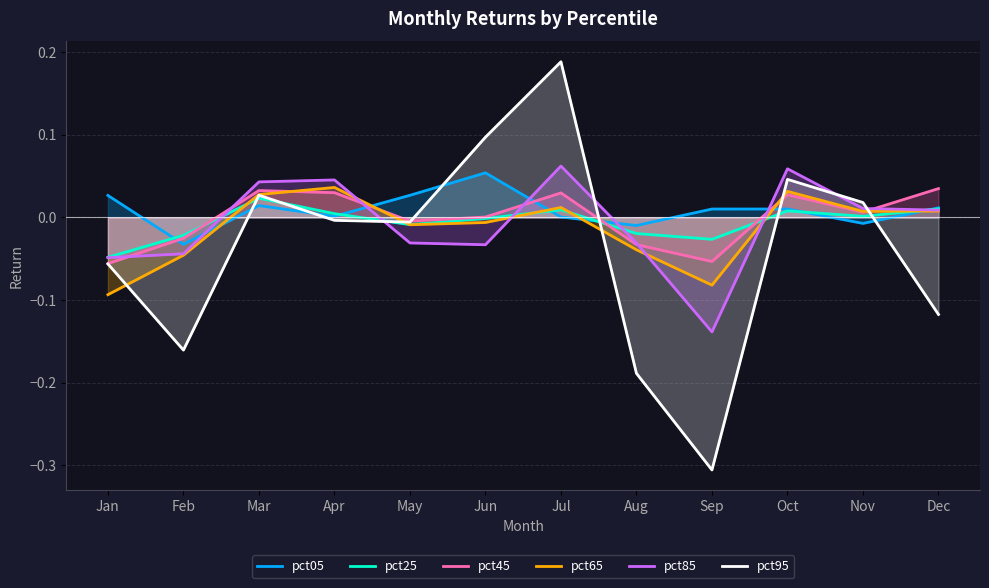

Reading left to right, list all the values displayed in this chart.

pct05: 0.0	-0.0	0.0	0.0	0.0	0.1	0.0	-0.0	0.0	0.0	-0.0	0.0
pct25: -0.0	-0.0	0.0	0.0	-0.0	-0.0	0.0	-0.0	-0.0	0.0	0.0	0.0
pct45: -0.1	-0.0	0.0	0.0	-0.0	0.0	0.0	-0.0	-0.1	0.0	0.0	0.0
pct65: -0.1	-0.0	0.0	0.0	-0.0	-0.0	0.0	-0.0	-0.1	0.0	0.0	0.0
pct85: -0.0	-0.0	0.0	0.0	-0.0	-0.0	0.1	-0.0	-0.1	0.1	0.0	0.0
pct95: -0.1	-0.2	0.0	-0.0	-0.0	0.1	0.2	-0.2	-0.3	0.0	0.0	-0.1